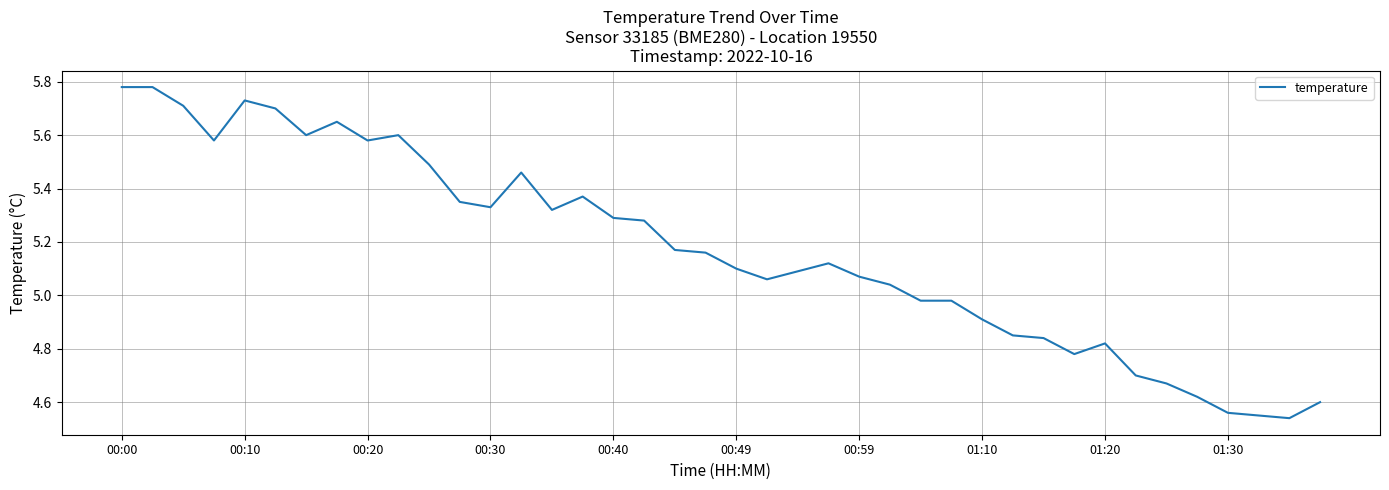

Where does the data first go above 5?

00:00